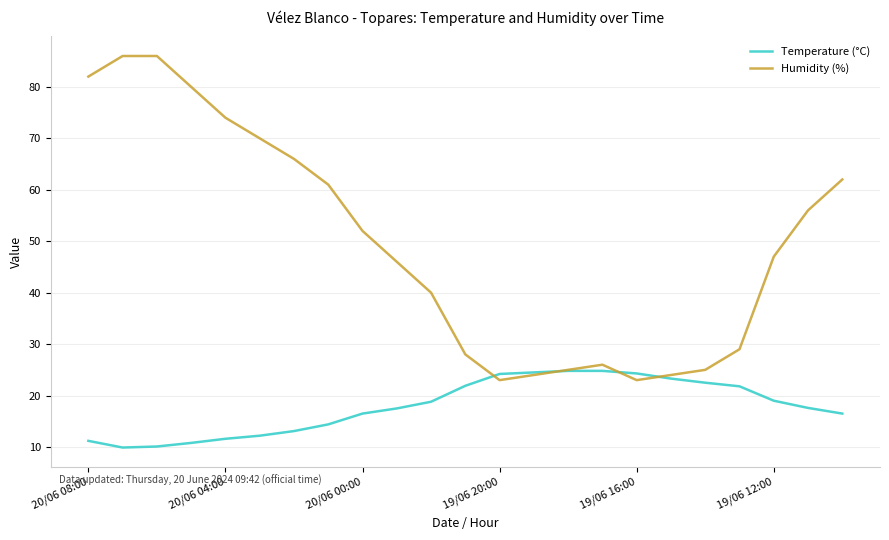

Which series has the largest range (max minus min)?

Humidity (%)